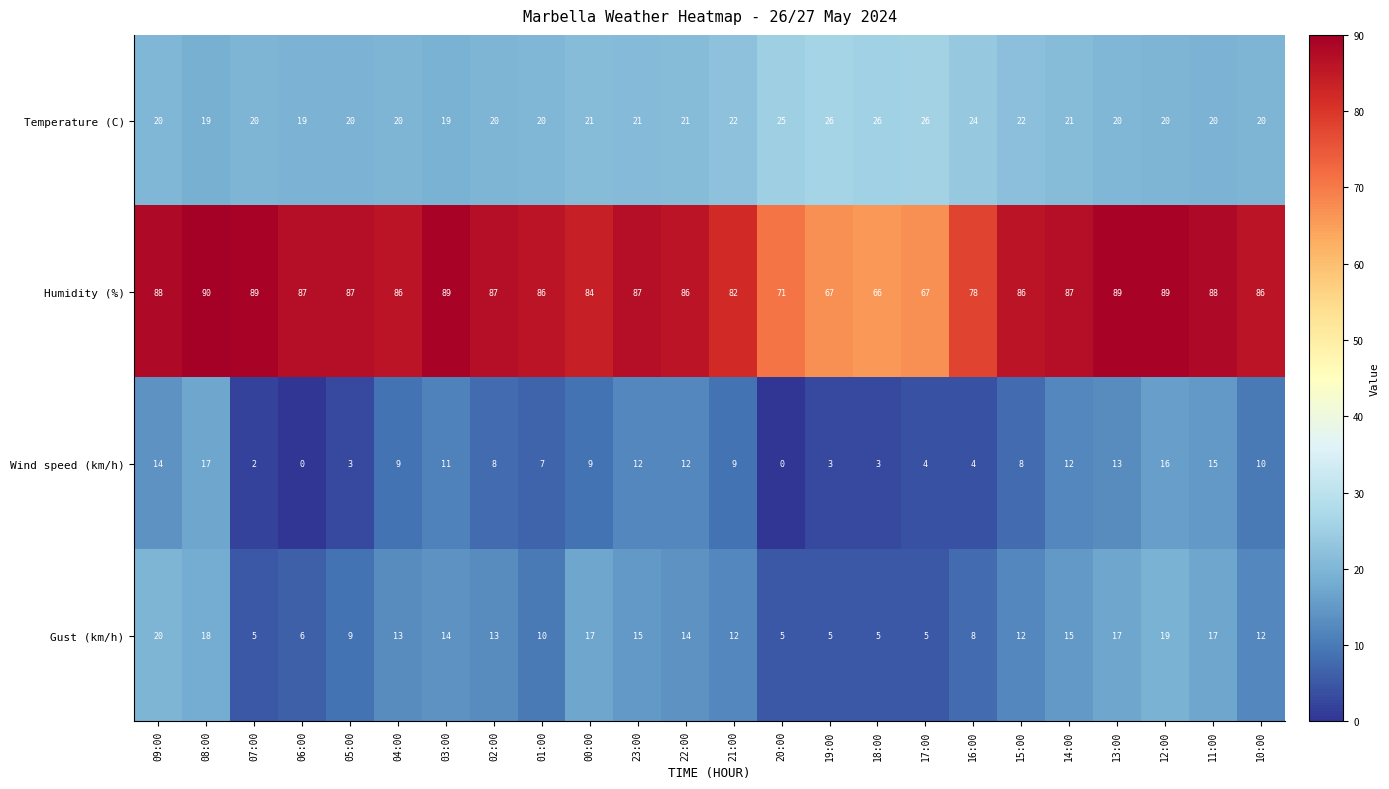

At which label does Humidity (%) reach its minimum?

18:00